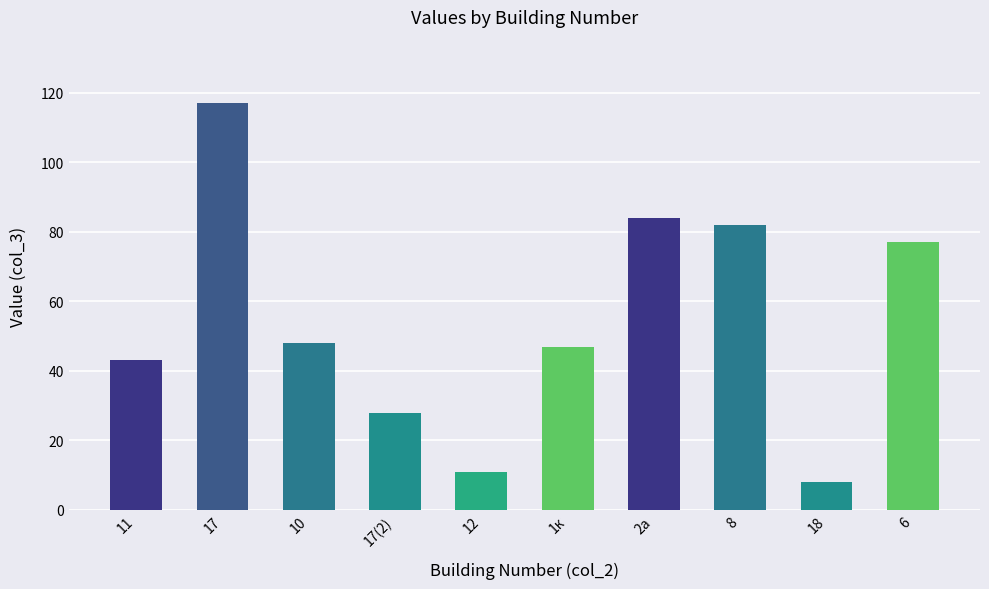

What is the sum of the values at 12 and 1к?

58